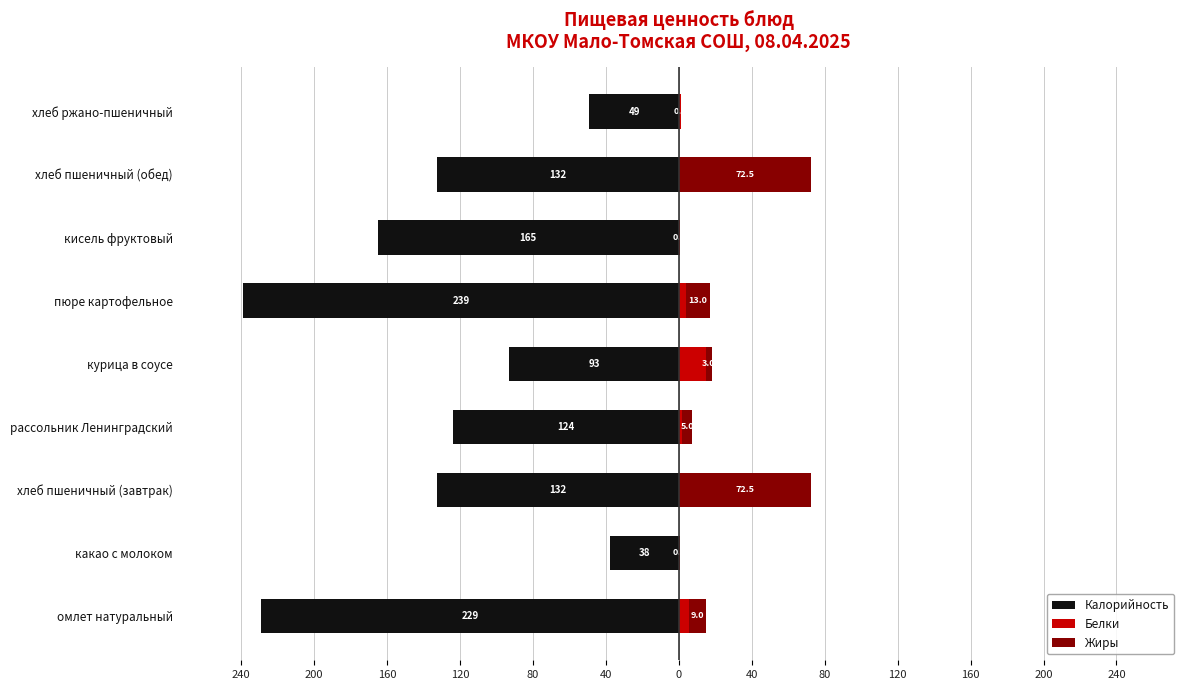

What is the sum of all Жиры values?

175.7